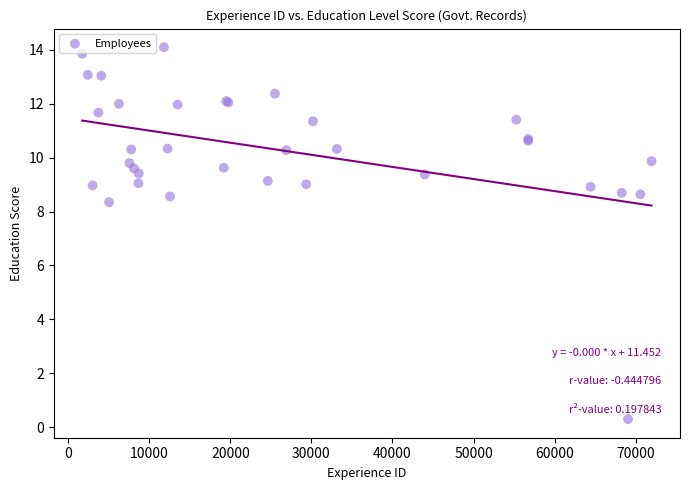

What Y value in the scatter plot is closest to 7?

8.3